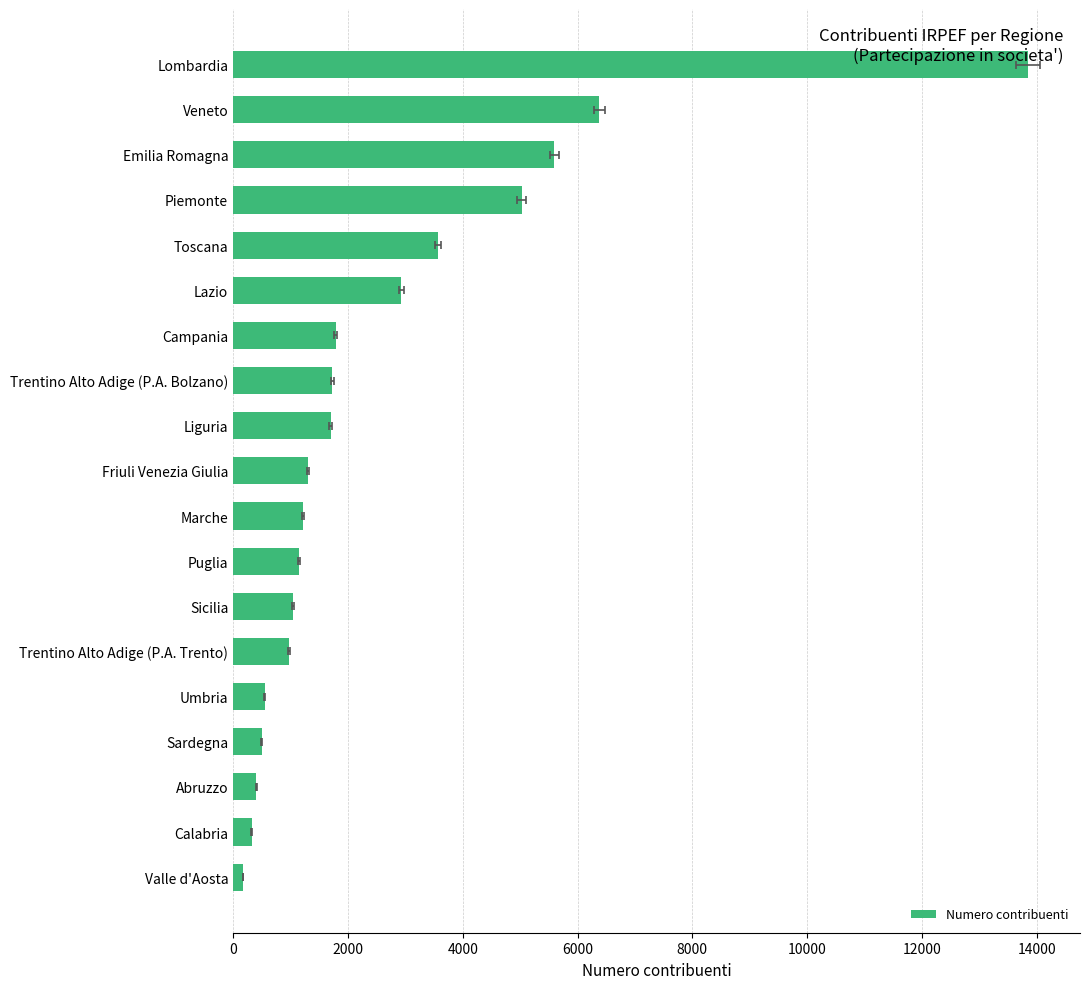

What is the difference between the maximum and second lowest values?

13522